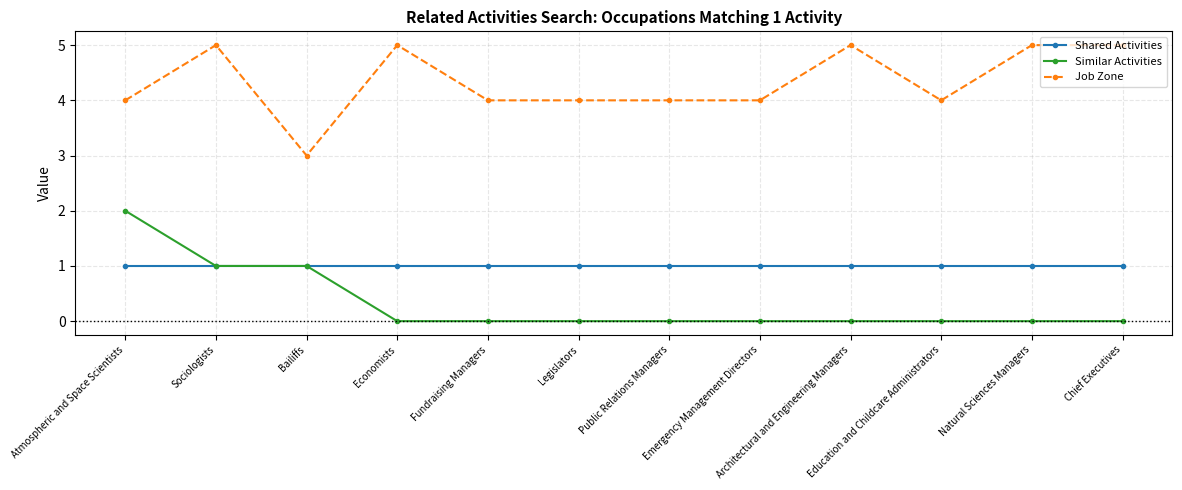

What are all the series names shown in the legend?

Shared Activities, Similar Activities, Job Zone